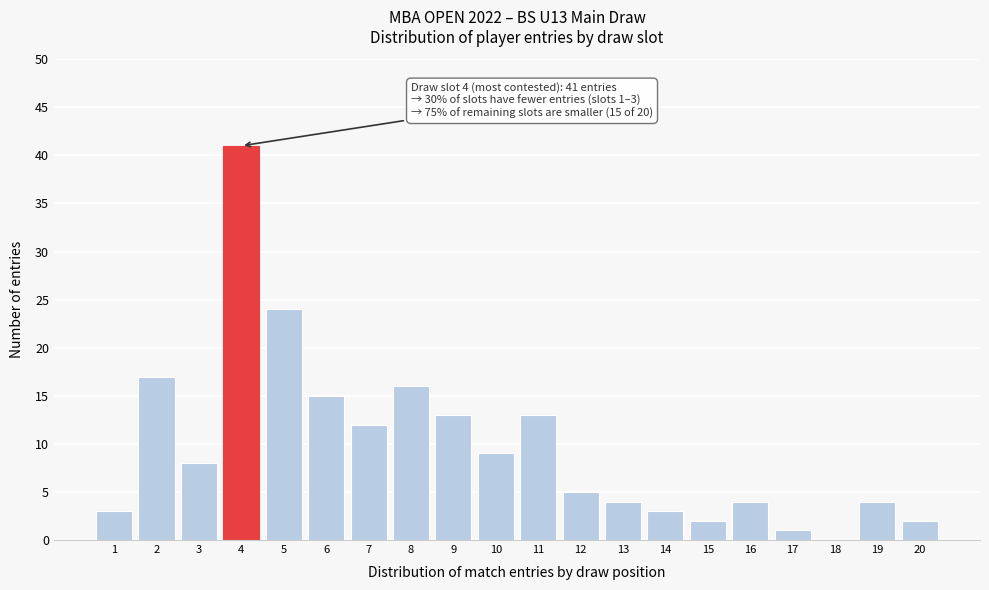

Reading right to left, extract all data points from this chart.

20=2	19=4	18=0	17=1	16=4	15=2	14=3	13=4	12=5	11=13	10=9	9=13	8=16	7=12	6=15	5=24	4=41	3=8	2=17	1=3